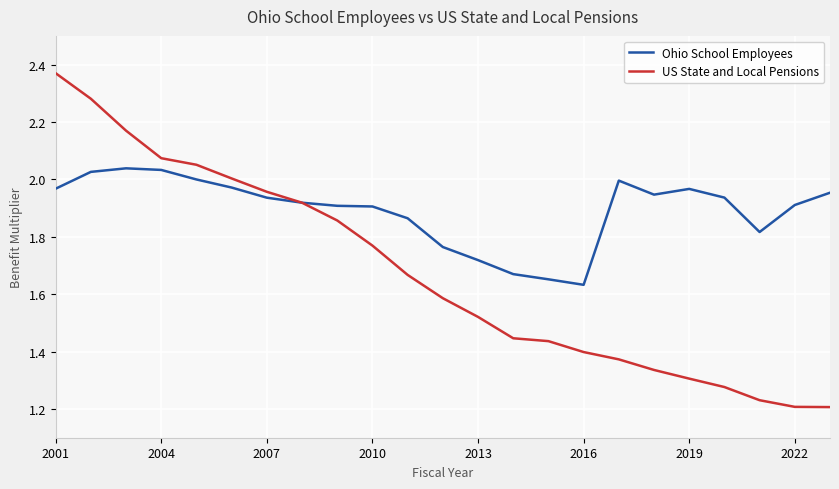

What are all the series names shown in the legend?

Ohio School Employees, US State and Local Pensions